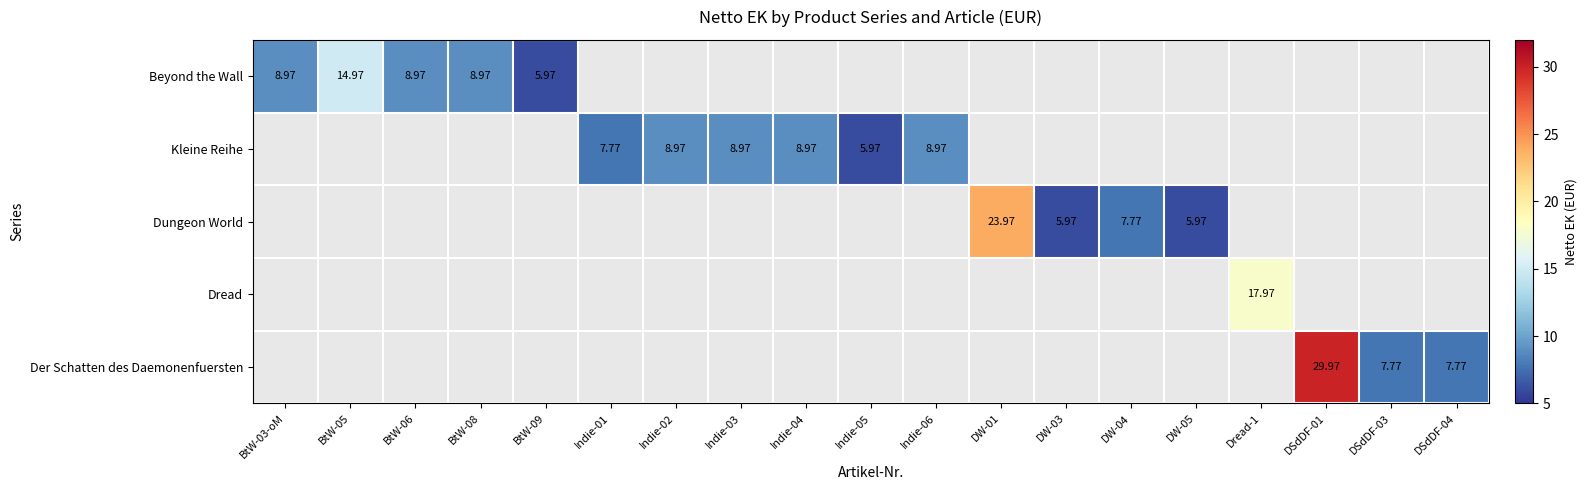

Which has a higher value, Indie-02 or Indie-06?

Indie-06